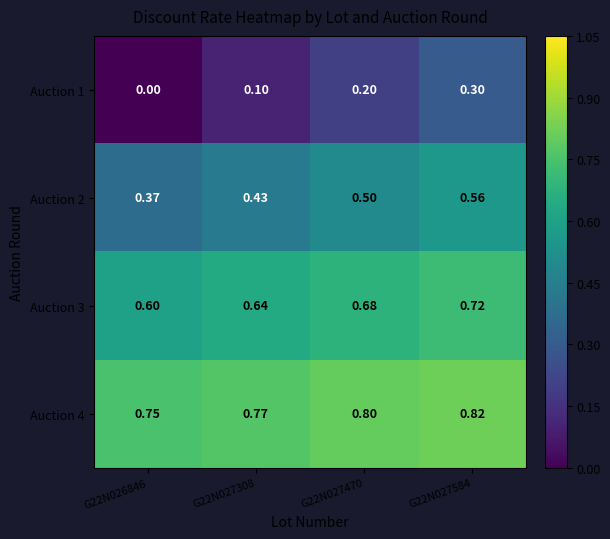

Is the value of Auction 4 at G22N026846 greater than the value of Auction 3 at G22N026846?

Yes